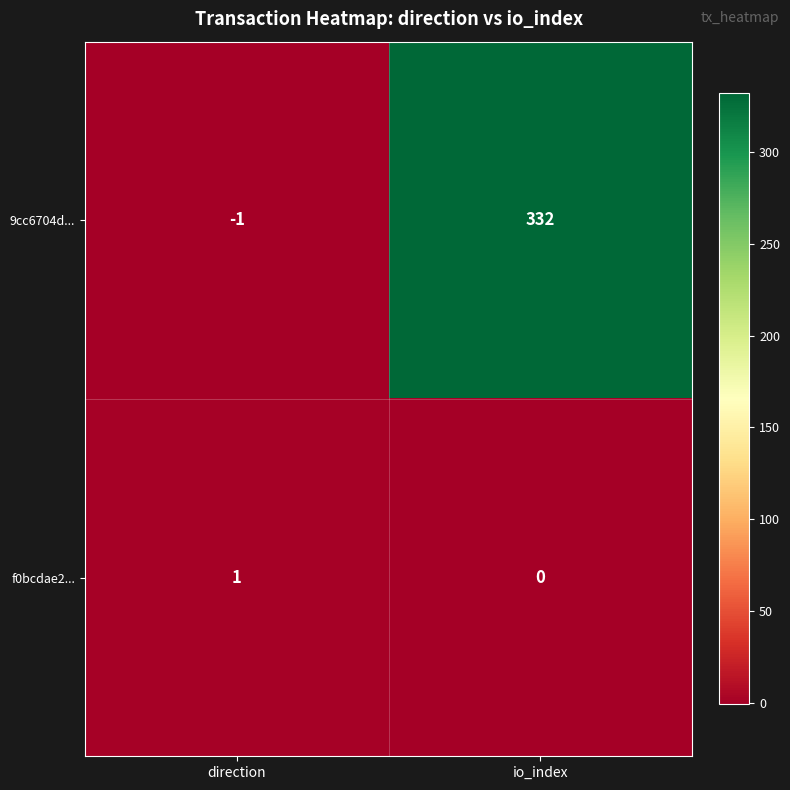

What value does the 9cc6704d... series have at io_index, to the nearest 10?

330